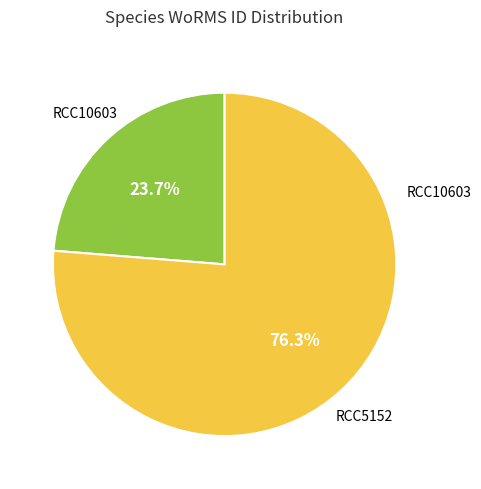

Is there a majority slice in this chart?

Yes